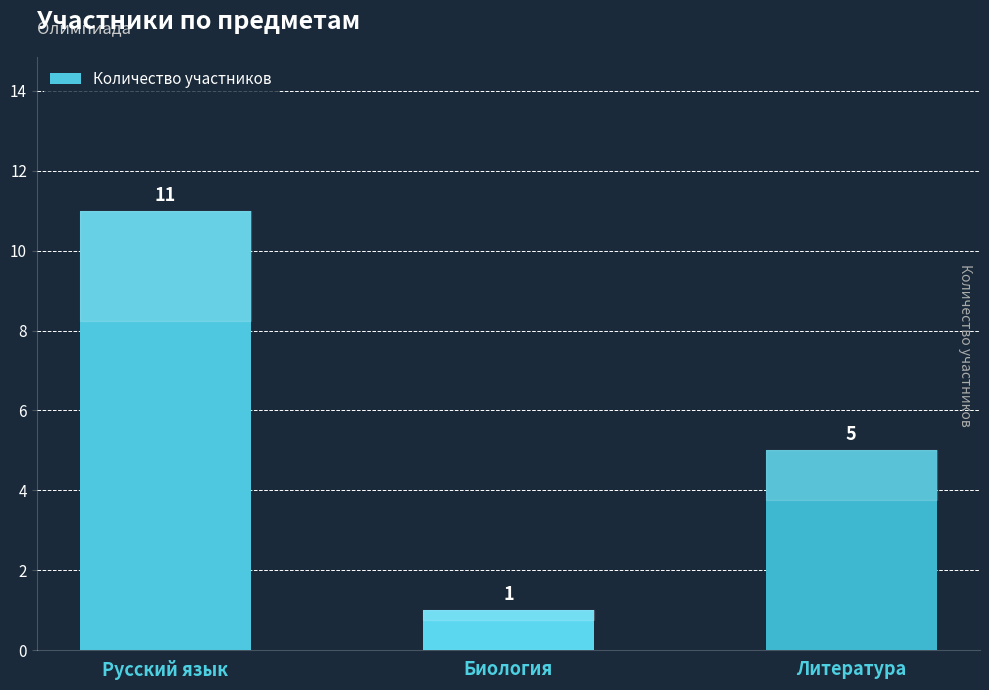

What is the label of the 2nd bar from the left?

Биология